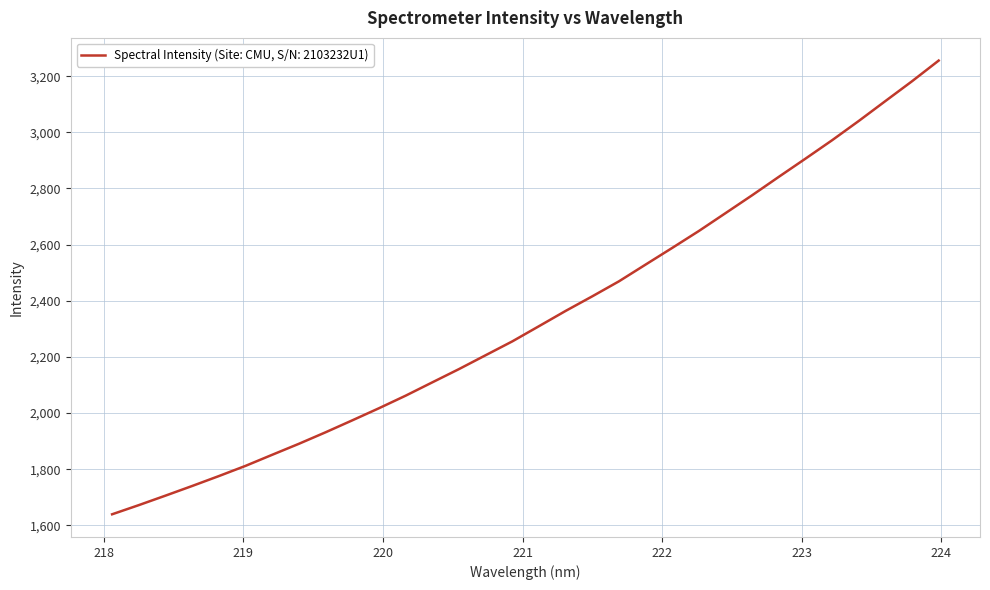

Does the chart display data point markers on the line(s)?

No